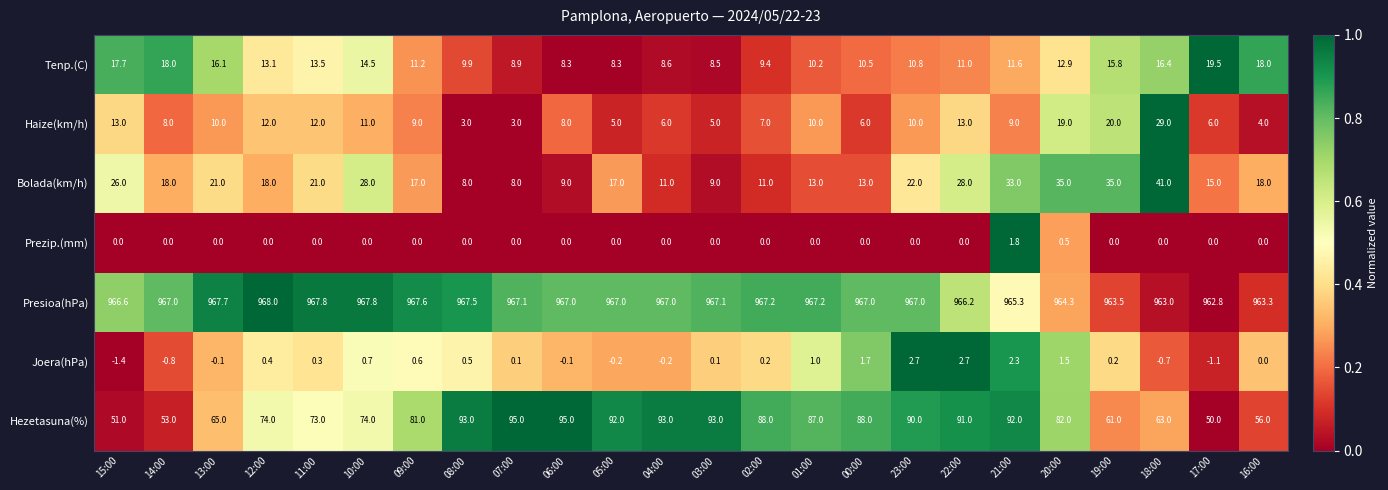

Is the value of Prezip.(mm) at 00:00 greater than the value of Haize(km/h) at 03:00?

No